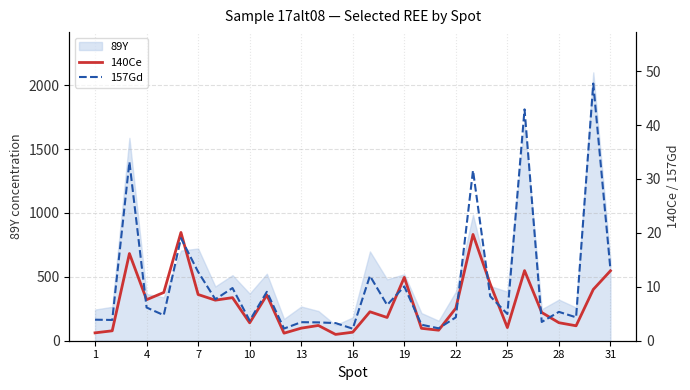

How many values in the 157Gd series exceed 5?

16